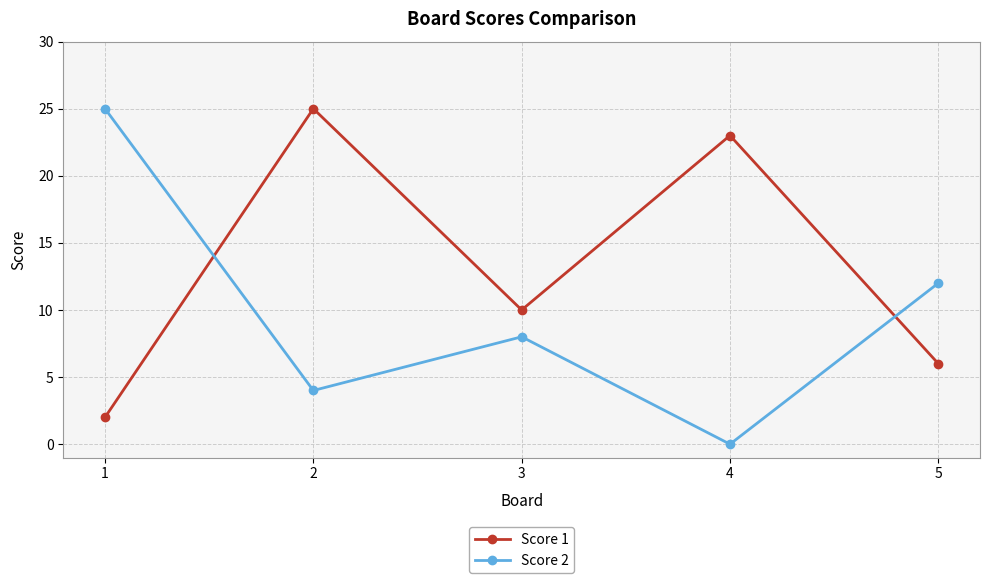

How many times do Score 1 and Score 2 cross each other?

2